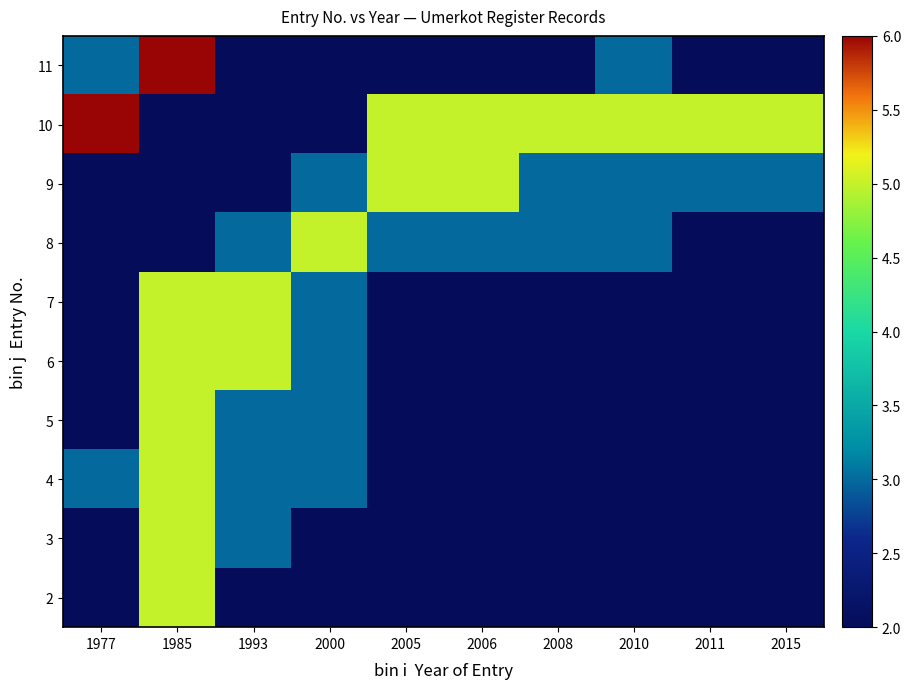

Reading left to right, transcribe all the data shown in this chart.

11: 1977=3	1985=6	1993=2	2000=2	2005=2	2006=2	2008=2	2010=3	2011=2	2015=2
10: 1977=6	1985=2	1993=2	2000=2	2005=5	2006=5	2008=5	2010=5	2011=5	2015=5
9: 1977=2	1985=2	1993=2	2000=3	2005=5	2006=5	2008=3	2010=3	2011=3	2015=3
8: 1977=2	1985=2	1993=3	2000=5	2005=3	2006=3	2008=3	2010=3	2011=2	2015=2
7: 1977=2	1985=5	1993=5	2000=3	2005=2	2006=2	2008=2	2010=2	2011=2	2015=2
6: 1977=2	1985=5	1993=5	2000=3	2005=2	2006=2	2008=2	2010=2	2011=2	2015=2
5: 1977=2	1985=5	1993=3	2000=3	2005=2	2006=2	2008=2	2010=2	2011=2	2015=2
4: 1977=3	1985=5	1993=3	2000=3	2005=2	2006=2	2008=2	2010=2	2011=2	2015=2
3: 1977=2	1985=5	1993=3	2000=2	2005=2	2006=2	2008=2	2010=2	2011=2	2015=2
2: 1977=2	1985=5	1993=2	2000=2	2005=2	2006=2	2008=2	2010=2	2011=2	2015=2